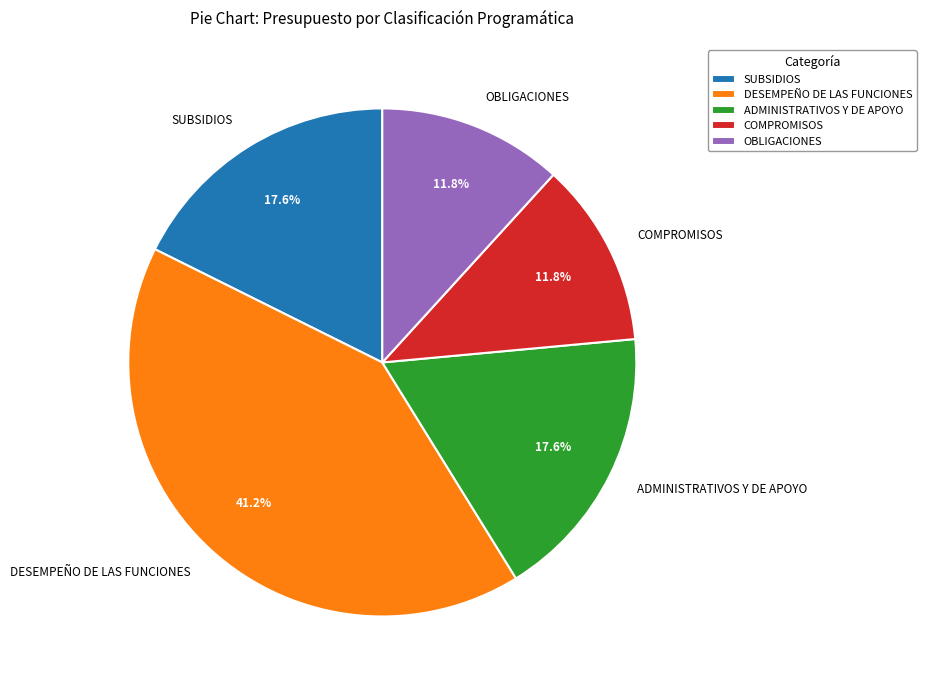

Which slice is the largest?

DESEMPEÑO DE LAS FUNCIONES